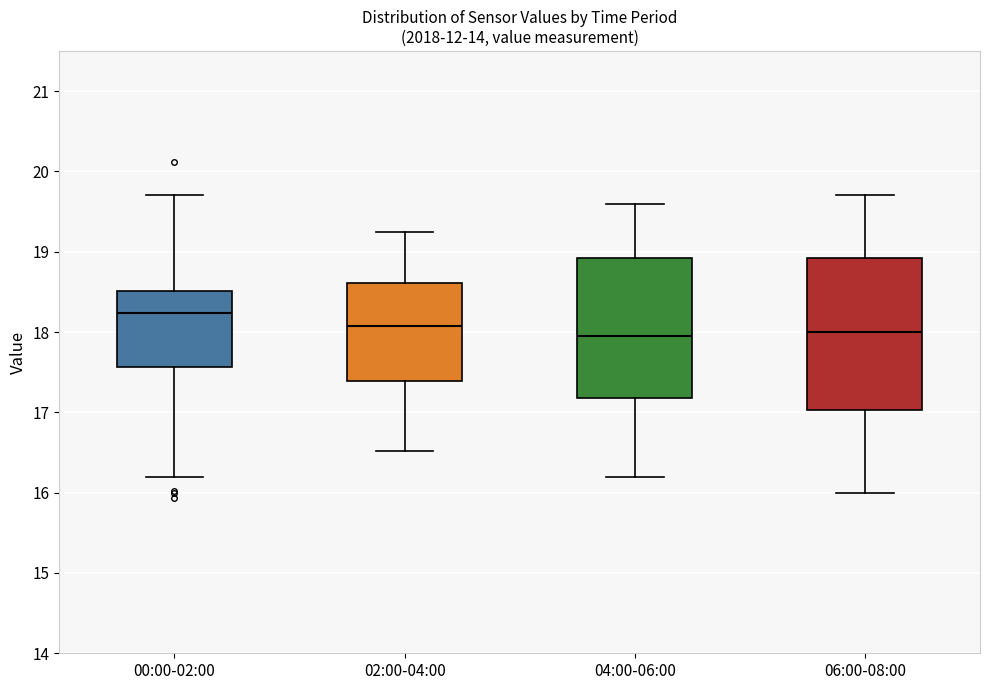

Reading left to right, read every box against the y-axis: the position of its median line, the range the box covers, and the ends of its whiskers. The values are not printed on the chart, so give them approximately, as read against the axis.

00:00-02:00: median 18.2, box 17.6 to 18.5, whiskers 16.2 to 19.7
02:00-04:00: median 18.1, box 17.4 to 18.6, whiskers 16.5 to 19.3
04:00-06:00: median 18.0, box 17.2 to 18.9, whiskers 16.2 to 19.6
06:00-08:00: median 18.0, box 17.0 to 18.9, whiskers 16.0 to 19.7